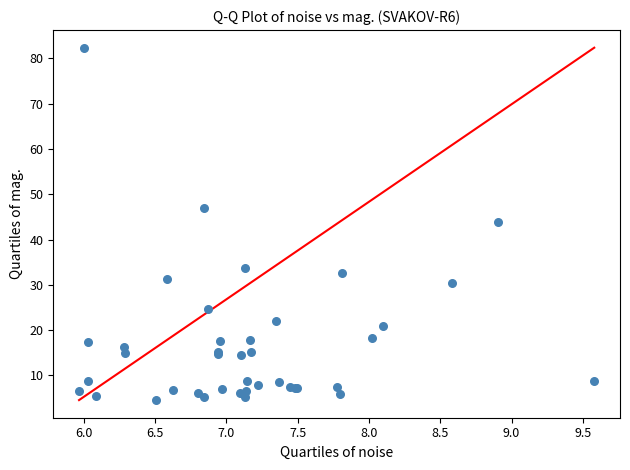

What Y value in the scatter plot is closest to 43?

43.9